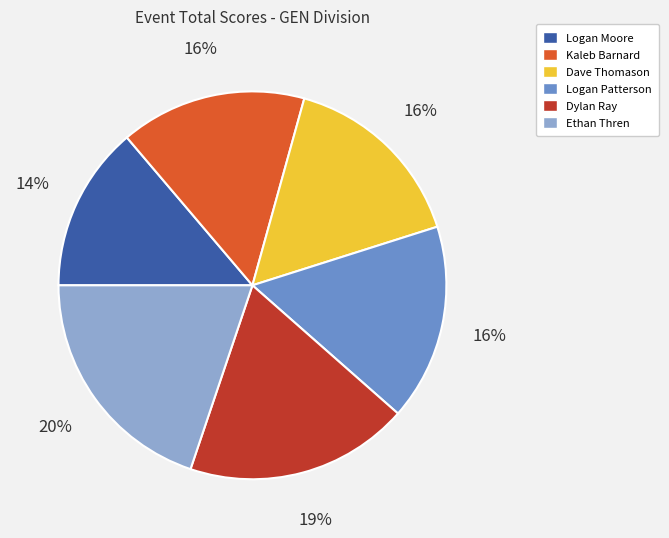

What is the ratio of the value at Kaleb Barnard to the value at Dylan Ray?

0.8